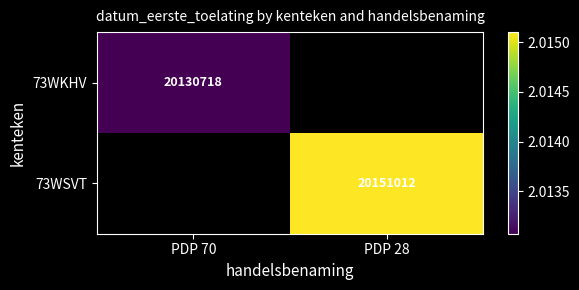

Is it true that 73WSVT equals 29734884 at PDP 28?

False